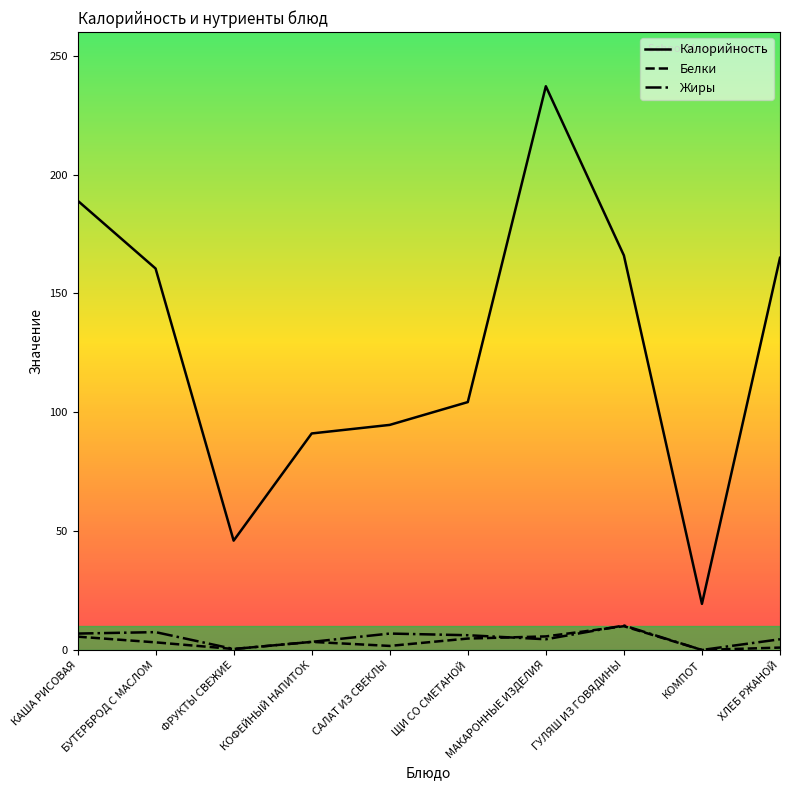

What is the difference between the Белки values at КОФЕЙНЫЙ НАПИТОК and ХЛЕБ РЖАНОЙ?

2.4